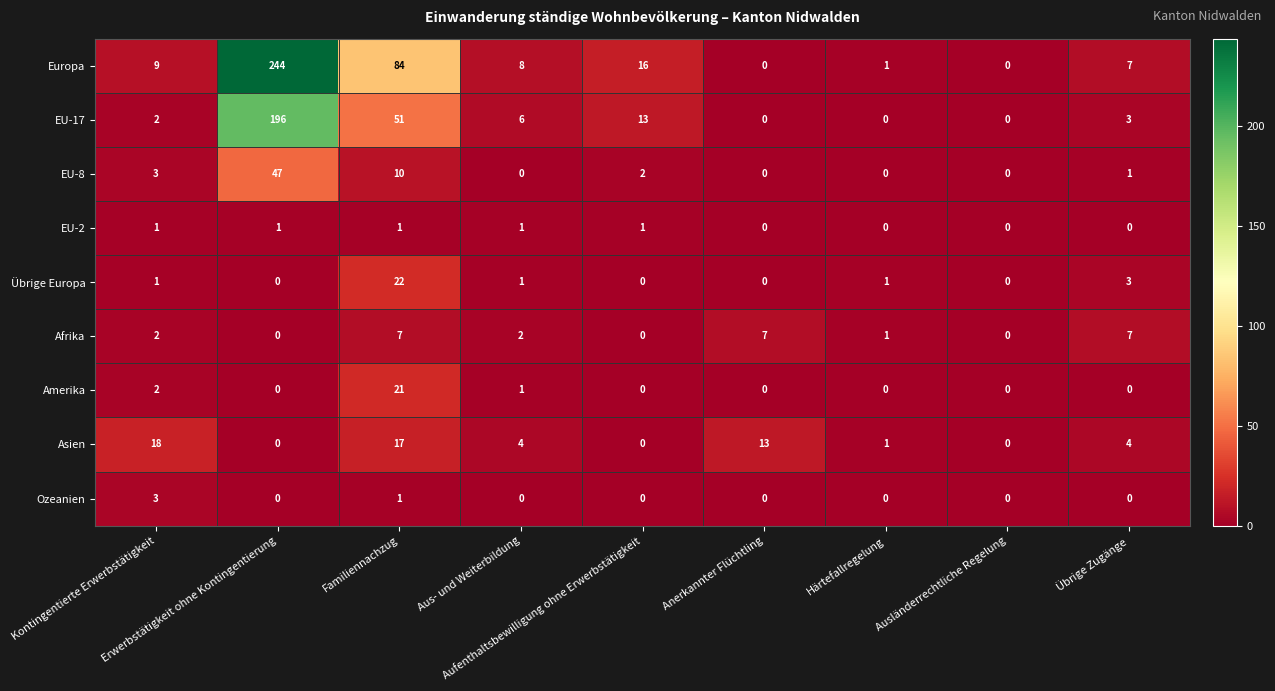

Which series has the largest range (max minus min)?

Europa